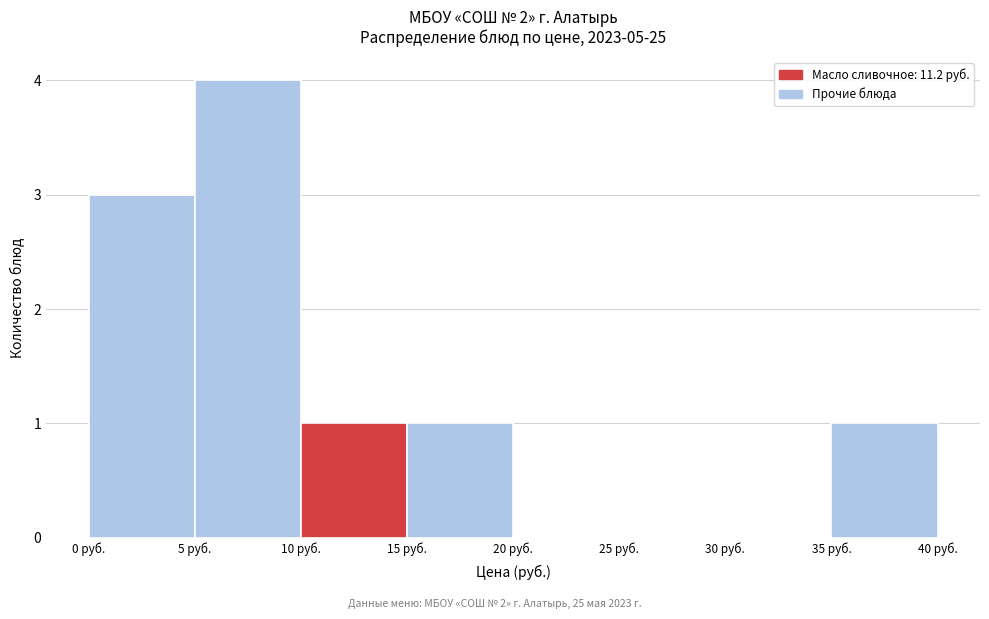

Which range on the x-axis has the tallest bar?

5 to 10